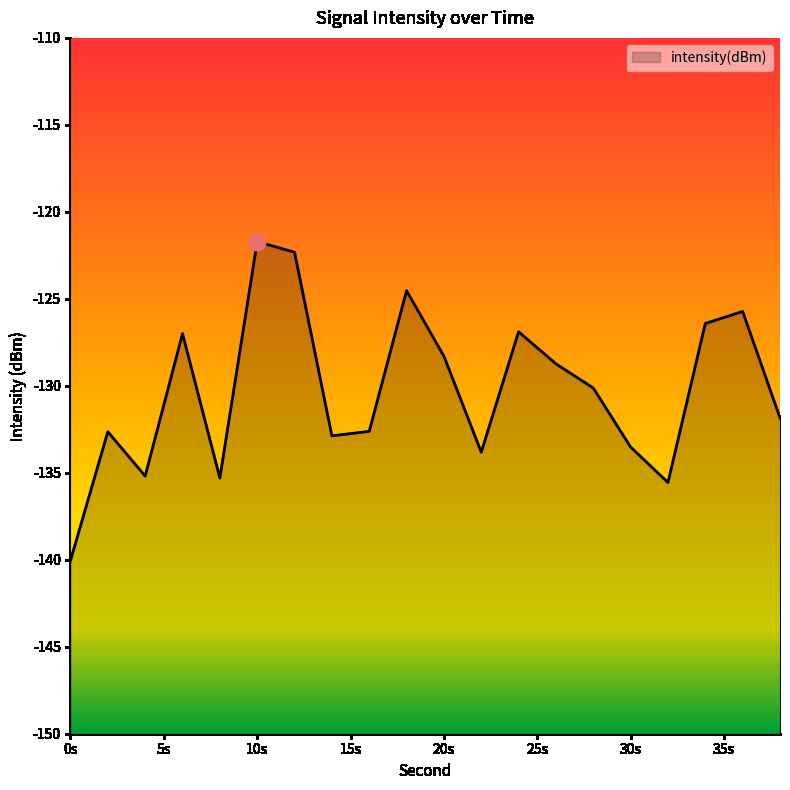

What is the value of the 4th point from the left?

-127.0